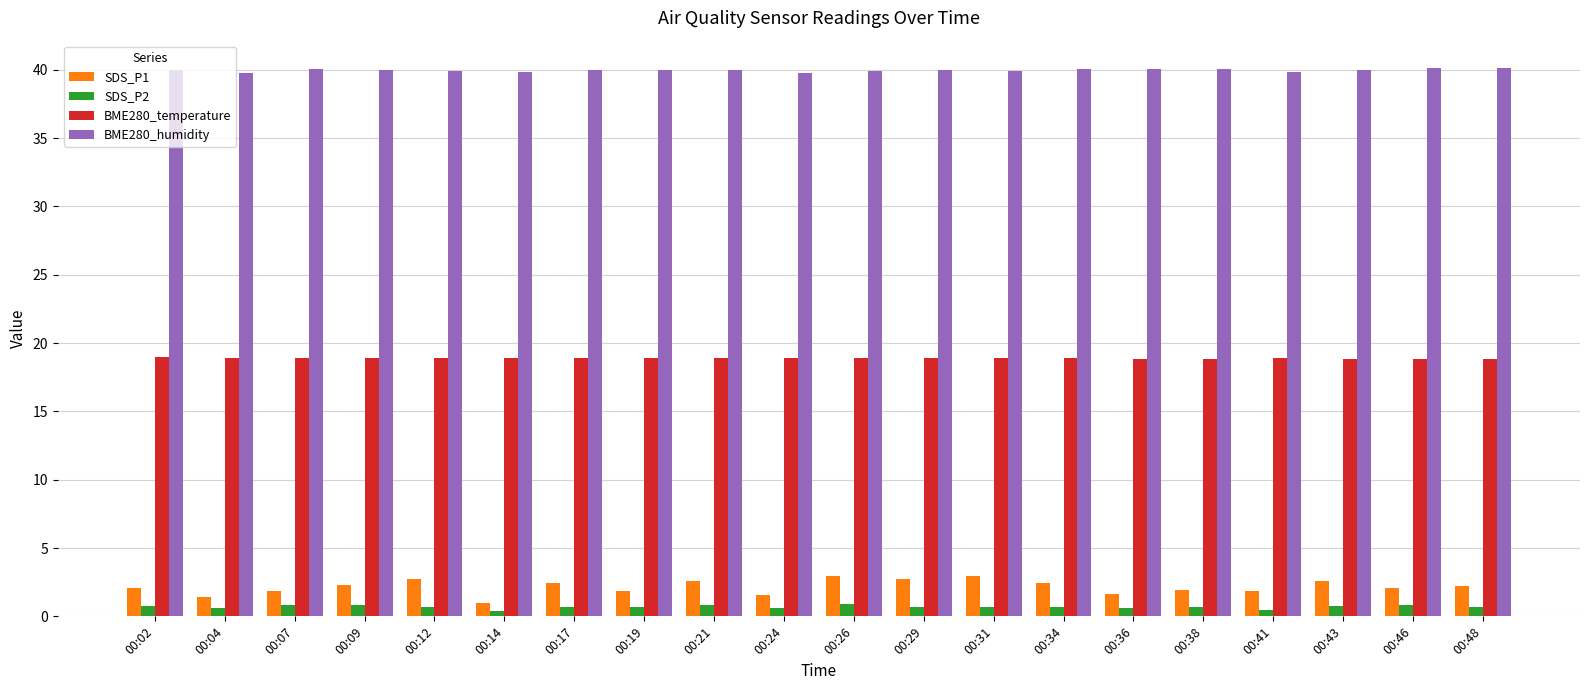

The SDS_P2 series shows 0.7 at 00:48. True or false?

True